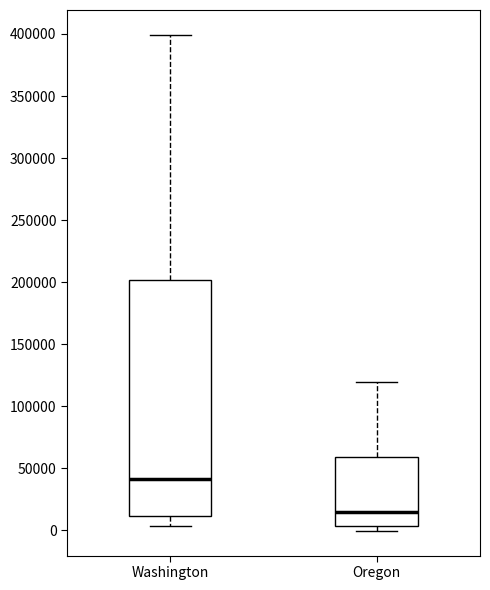

Where does the upper whisker of the box for Washington end on the y-axis? The values are not printed on the chart, so give them approximately, as read against the axis.

400000